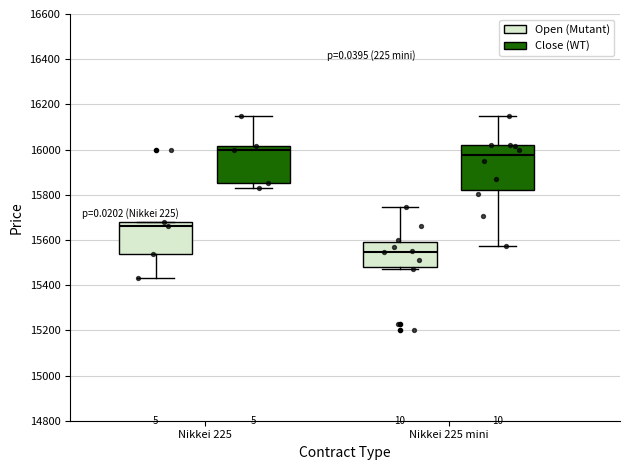

Which box has the lowest median line?

Nikkei 225 mini (Open (Mutant))